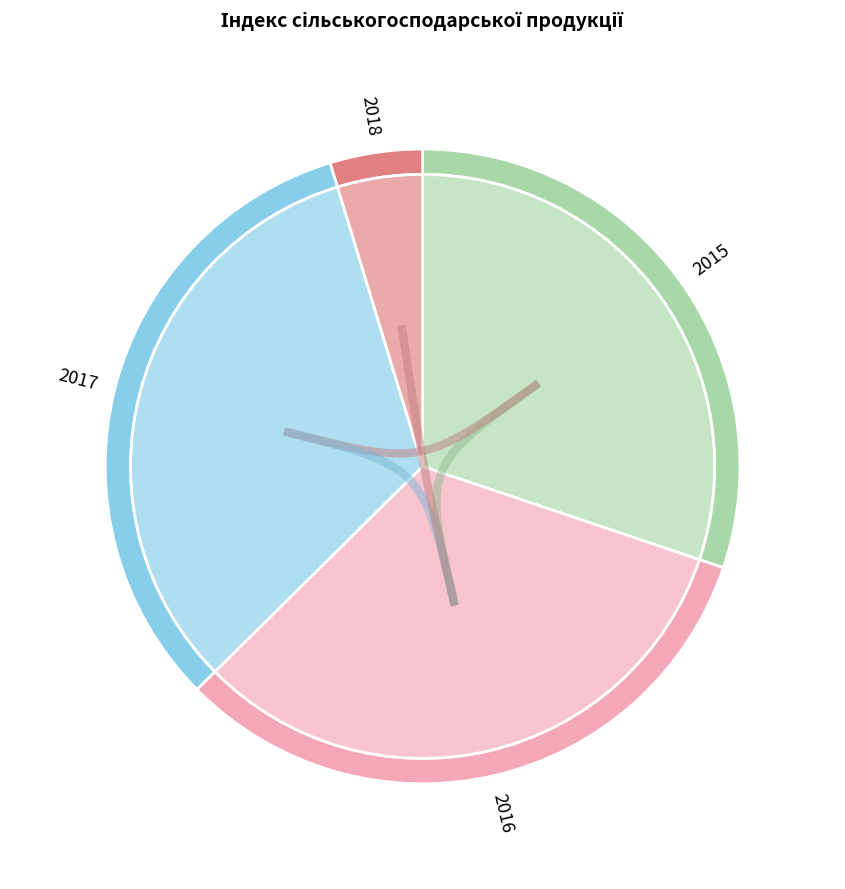

Which series has the largest range (max minus min)?

2017